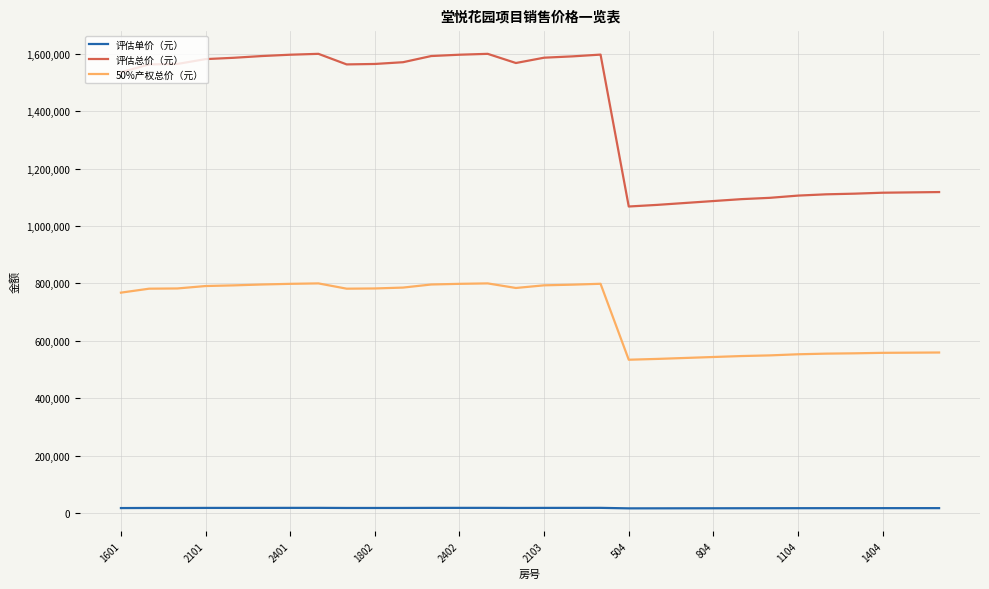

Which series has the largest total across all categories?

评估总价（元）